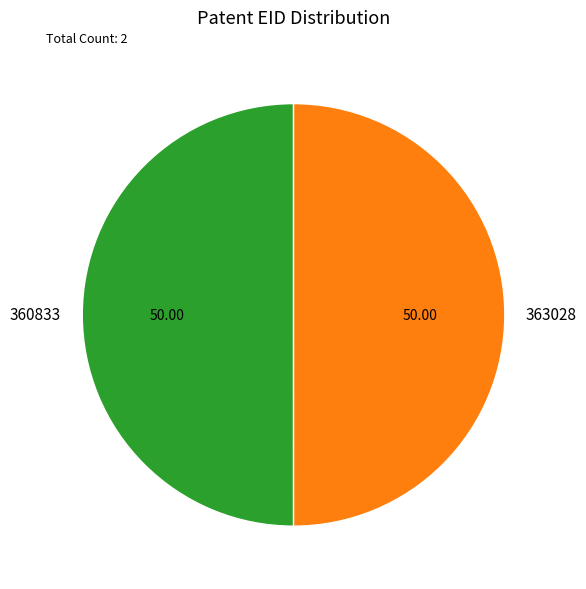

What is the ratio of the value at 363028 to the value at 360833?

1.0